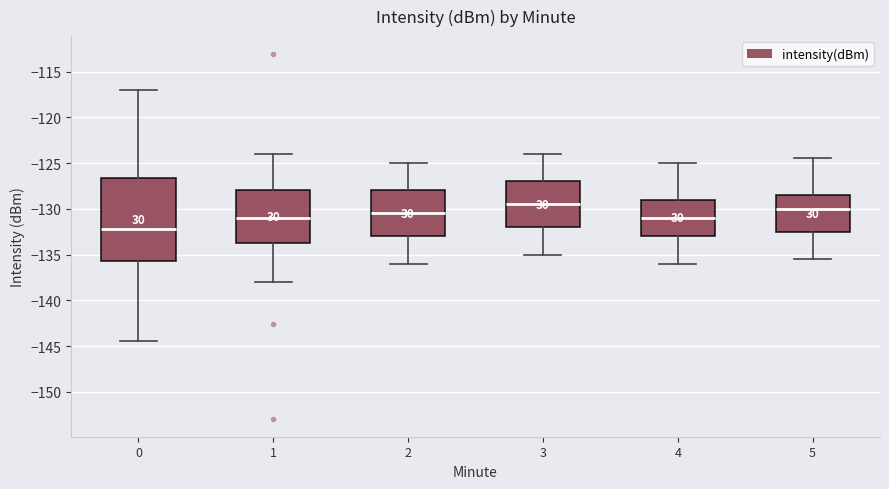

Where does the upper whisker of the box at x = 5 end on the y-axis? The values are not printed on the chart, so give them approximately, as read against the axis.

-124.5